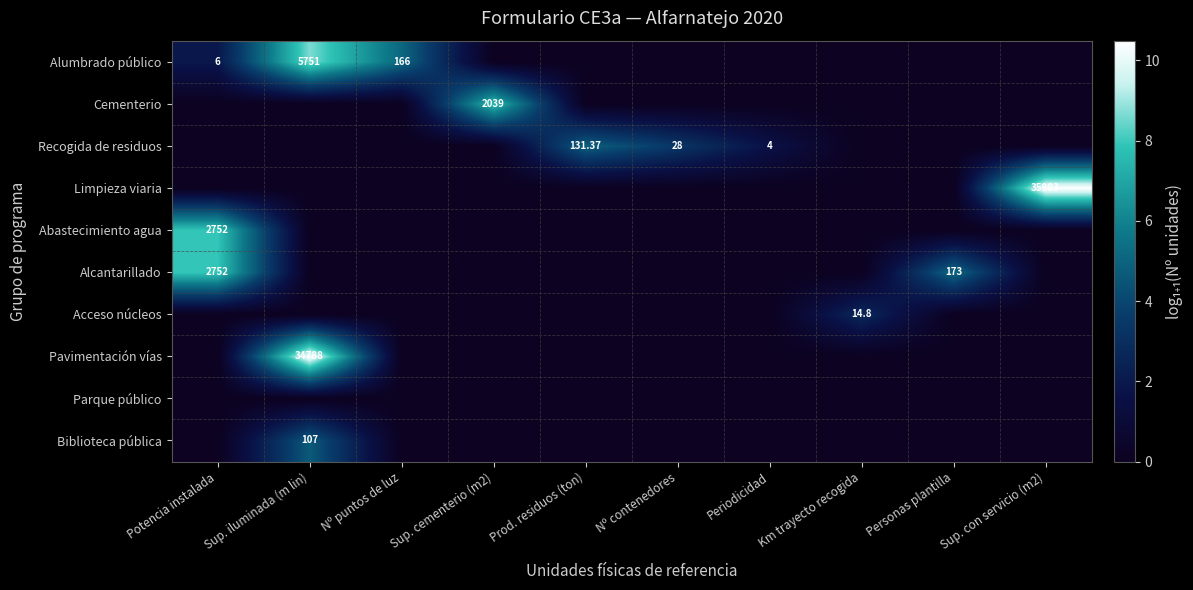

What is the maximum value for Alumbrado público?

8.7